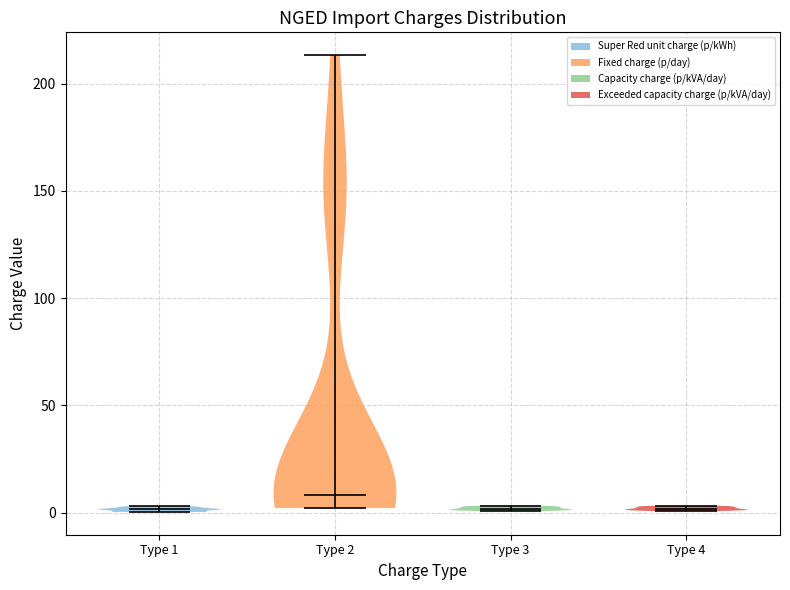

Reading left to right, read every violin against the y-axis: where its median line is, and the lowest and highest points it reaches. The values are not printed on the chart, so give them approximately, as read against the axis.

Type 1: median line 0, lowest point 0, highest point 5
Type 2: median line 10, lowest point 0, highest point 215
Type 3: median line 0, lowest point 0, highest point 5
Type 4: median line 0, lowest point 0, highest point 5